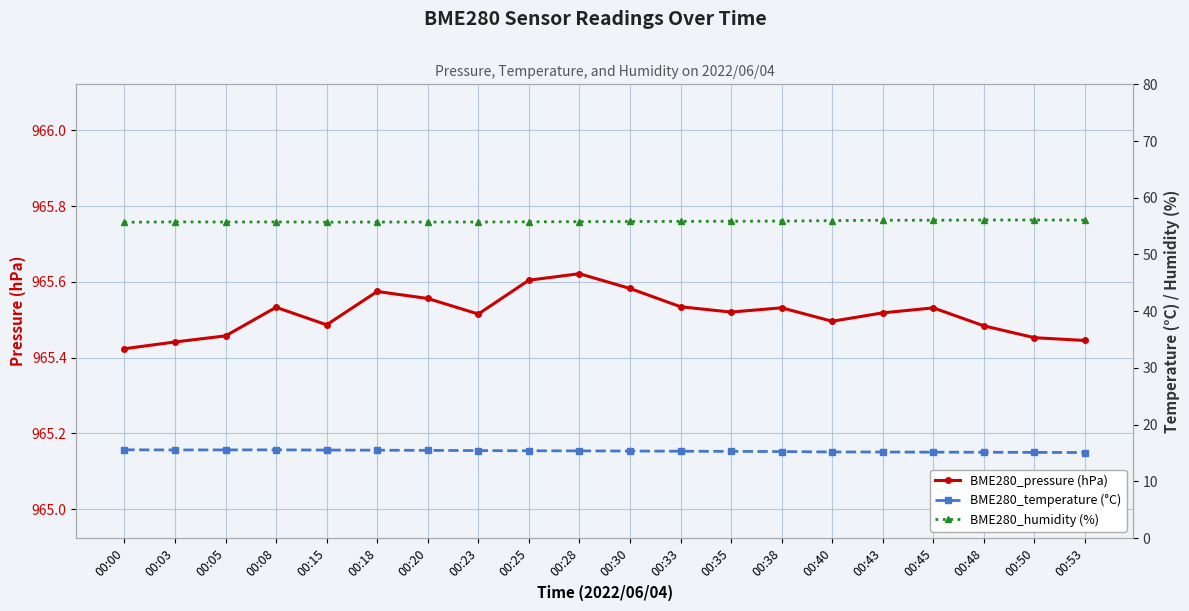

How many interior local valleys does the BME280_pressure (hPa) series have?

4